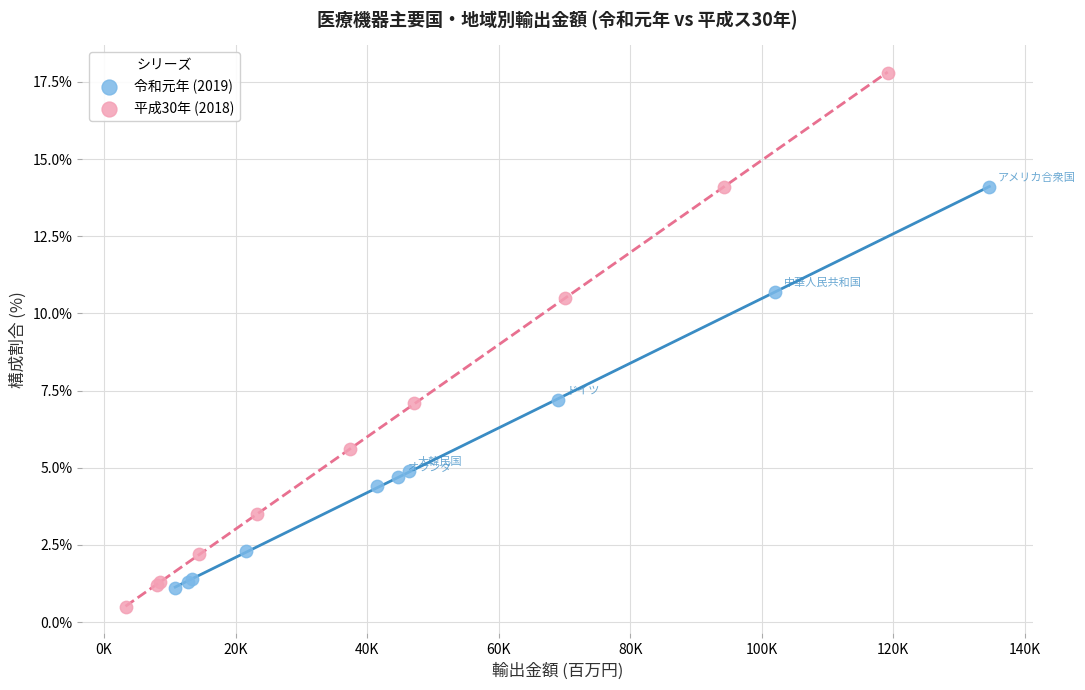

Which series reaches the maximum Y coordinate?

平成30年 (2018)